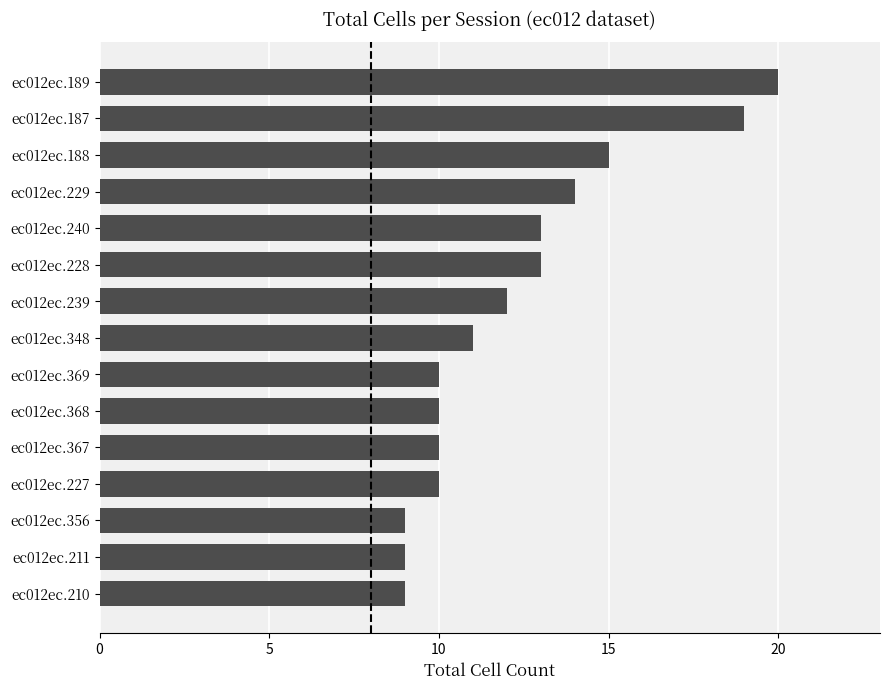

Is it true that the value at ec012ec.356 is 5?

False